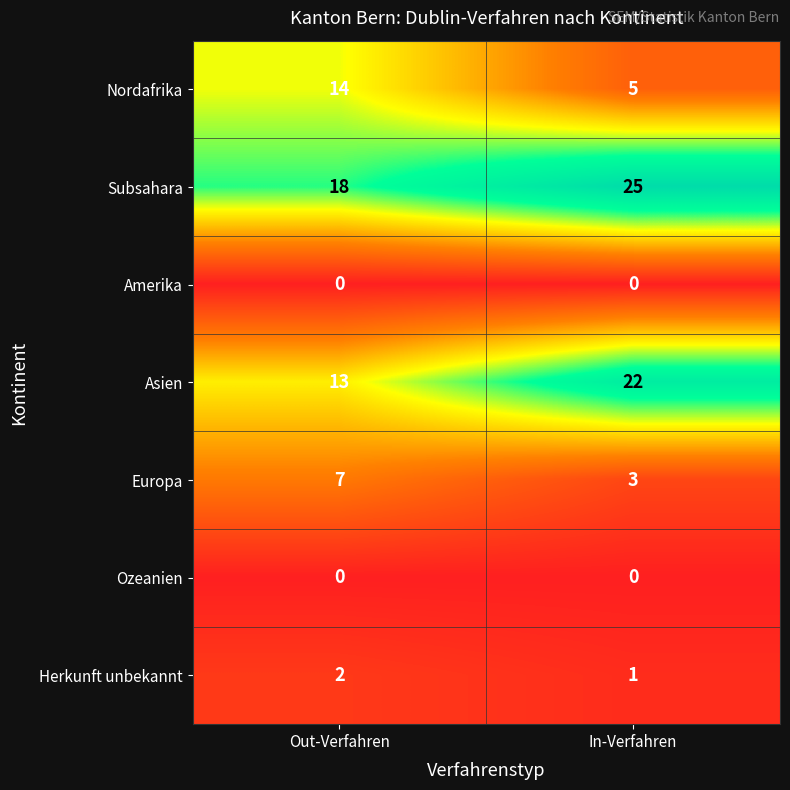

What is the difference between the Europa values at Out-Verfahren and In-Verfahren?

4